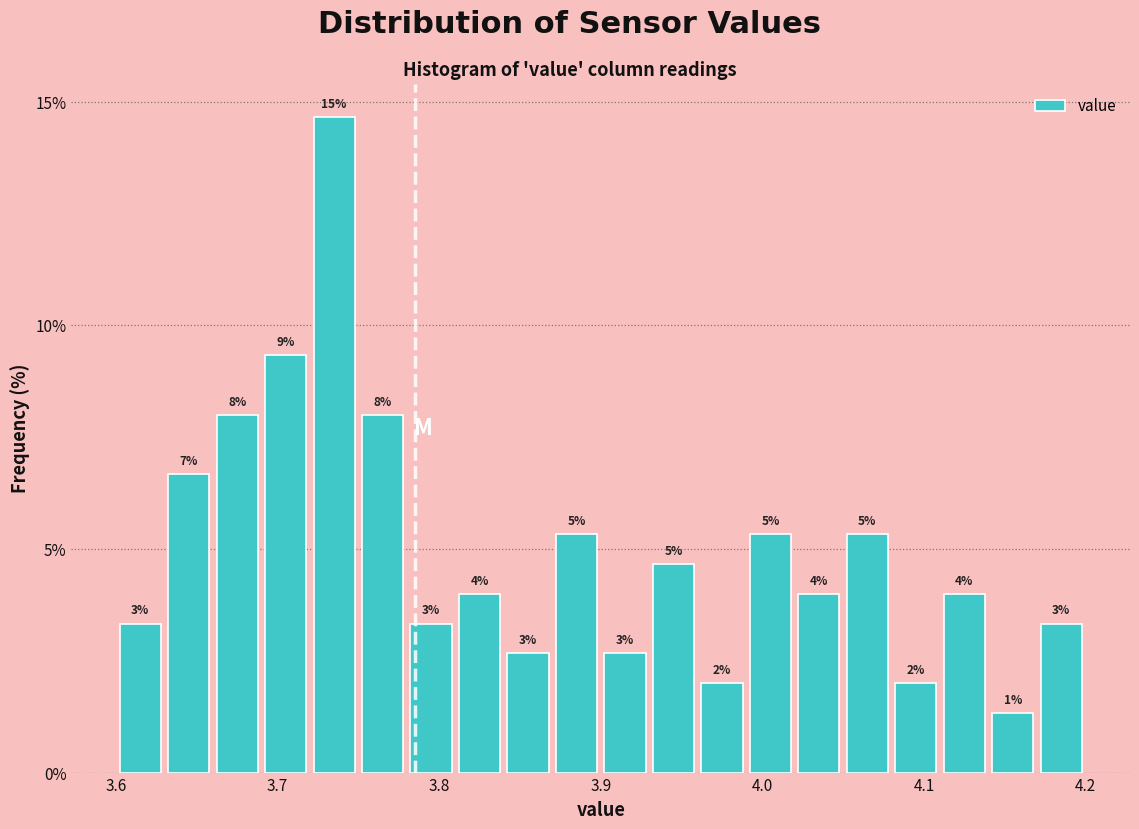

Read against the x-axis, roughly where is the centre of the tallest bar?

3.74